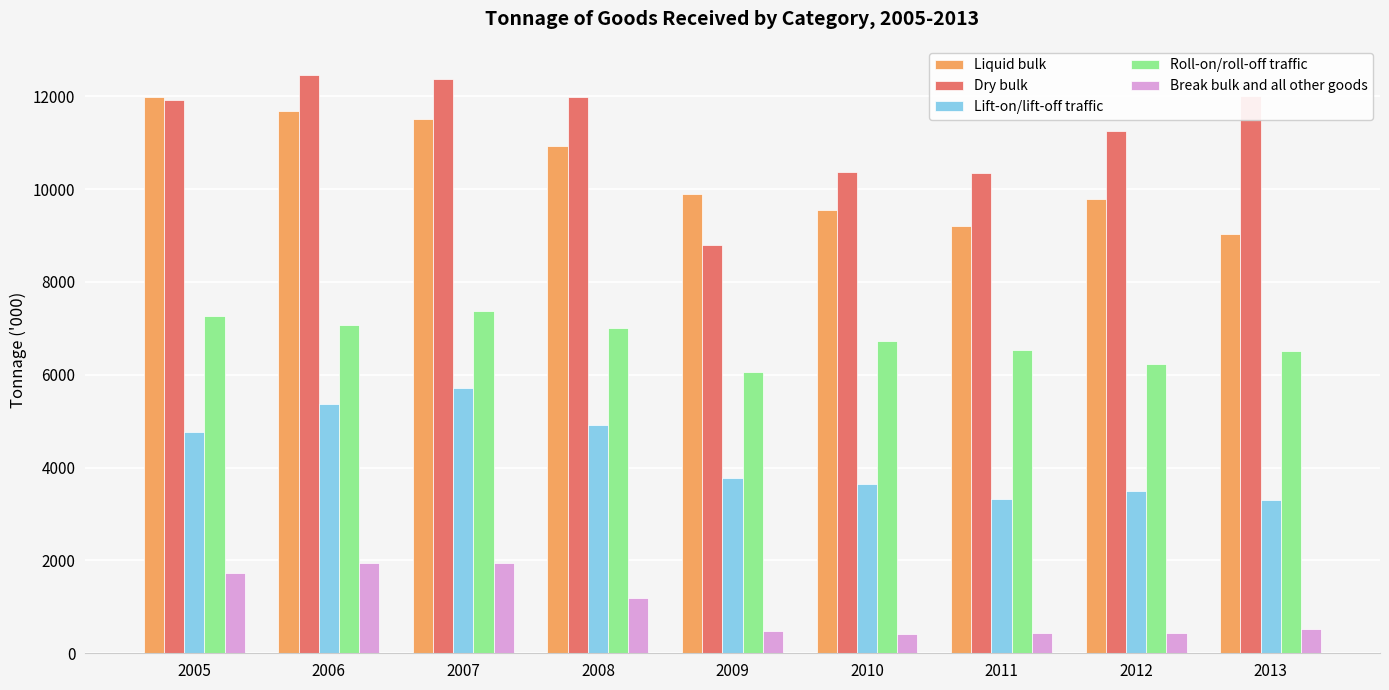

What is the sum of all Liquid bulk values?

93628.1